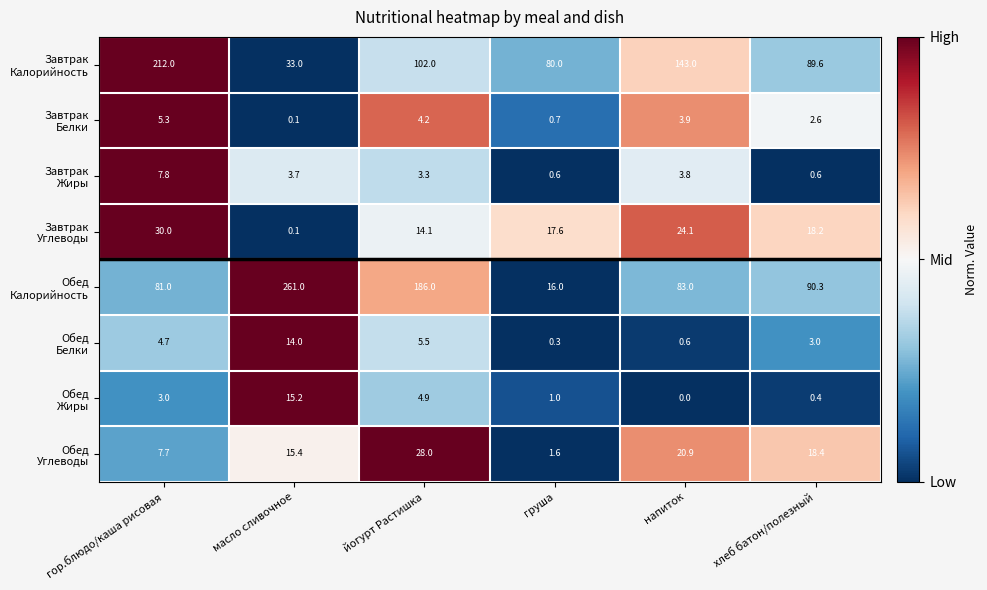

What is the maximum value shown in the chart?

261.0